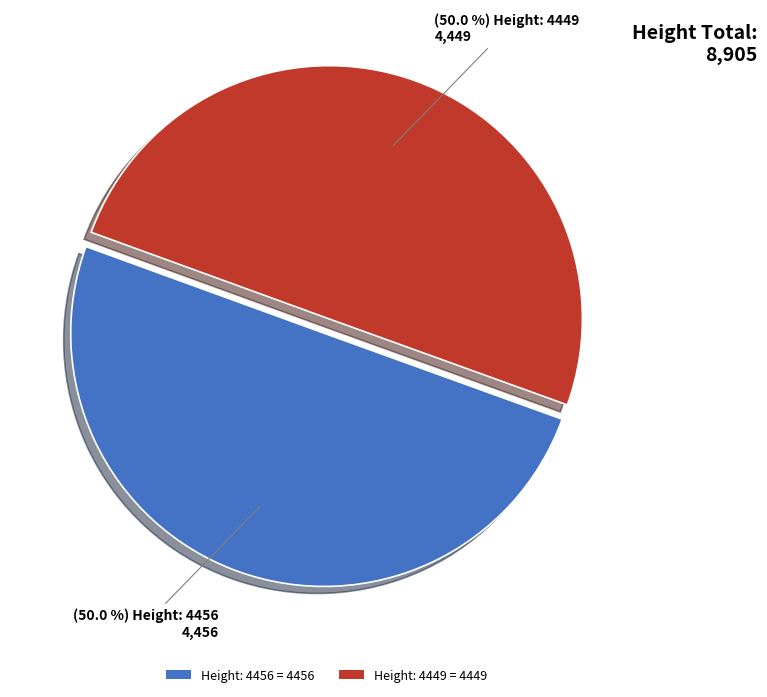

What is the ratio of the value at Height: 4456 to the value at Height: 4449?

1.0